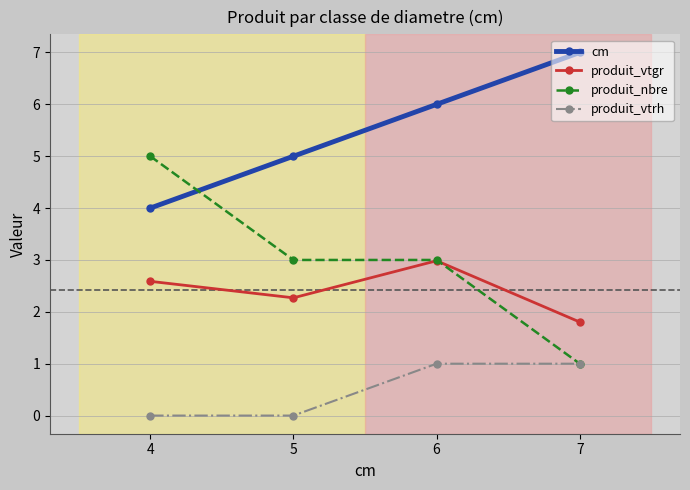

Reading left to right, transcribe all the data shown in this chart.

cm: 4.0	5.0	6.0	7.0
produit_vtgr: 2.6	2.3	3.0	1.8
produit_nbre: 5.0	3.0	3.0	1.0
produit_vtrh: 0.0	0.0	1.0	1.0